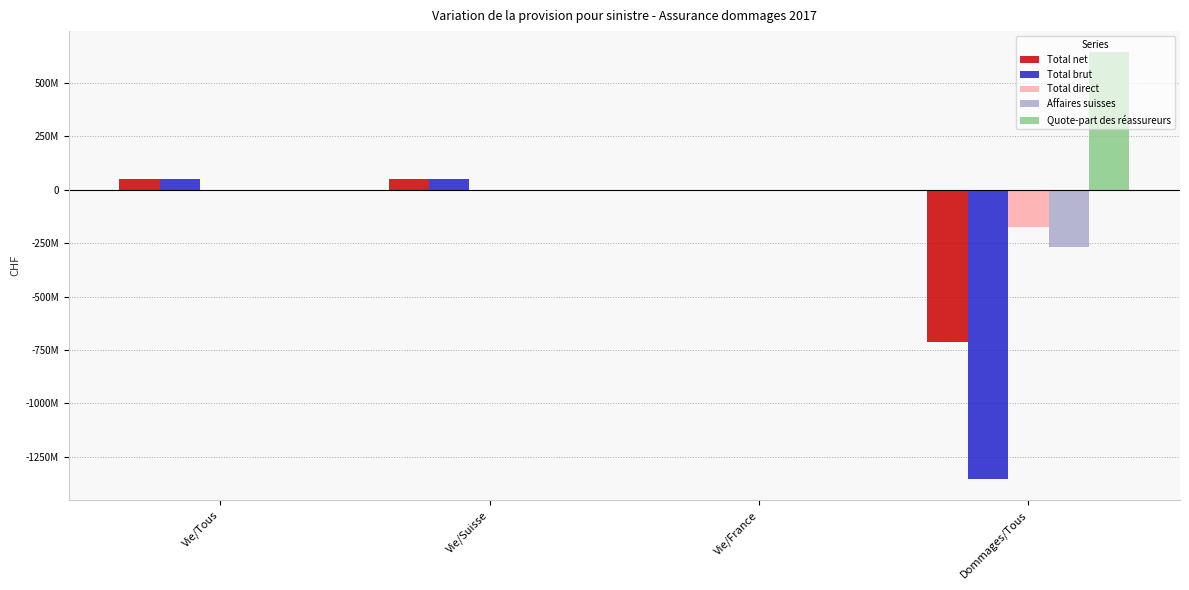

At Vie/Tous, list the series in order from largest to smallest.

Total brut, Total net, Total direct, Affaires suisses, Quote-part des réassureurs